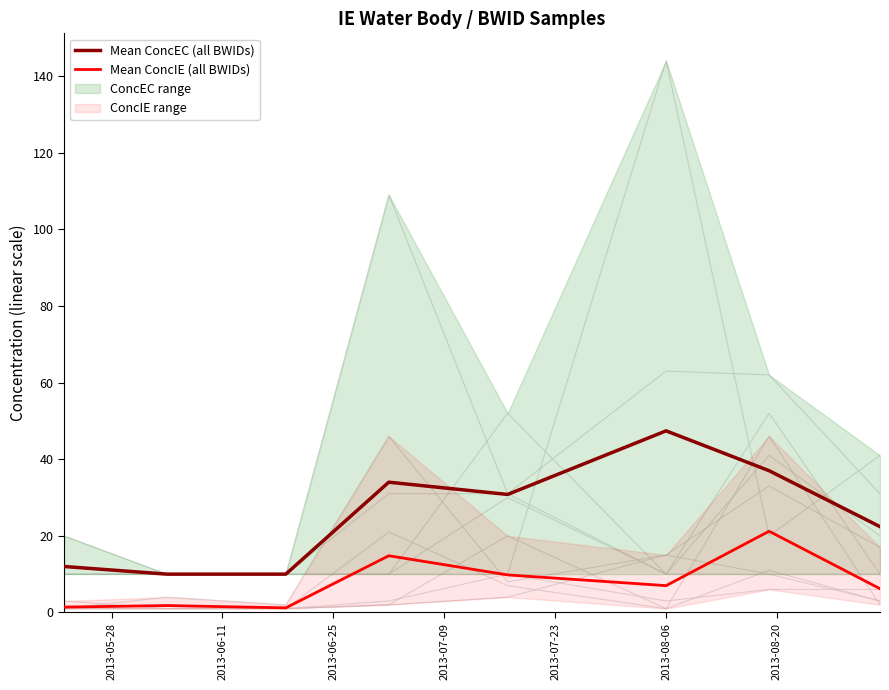

List the series in order of their overall mean, lowest first.

Mean ConcIE (all BWIDs), Mean ConcEC (all BWIDs)